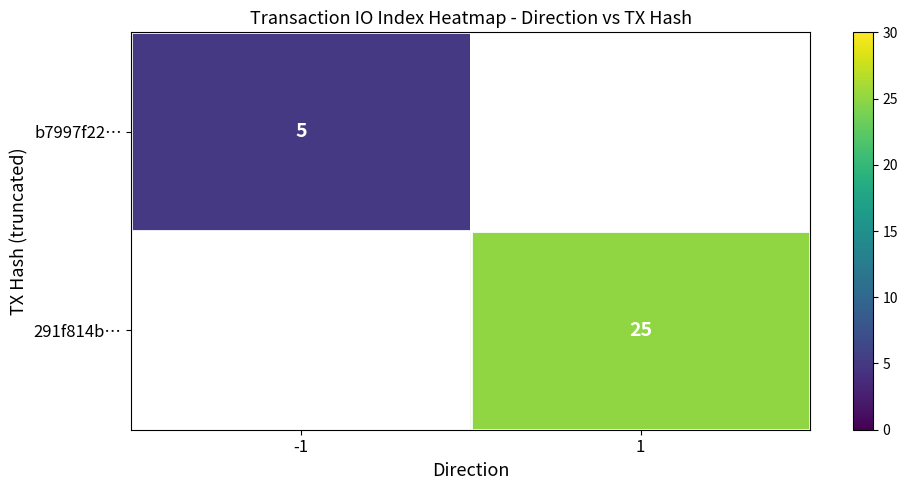

True or false: b7997f22… has a value of 5 at -1.

True